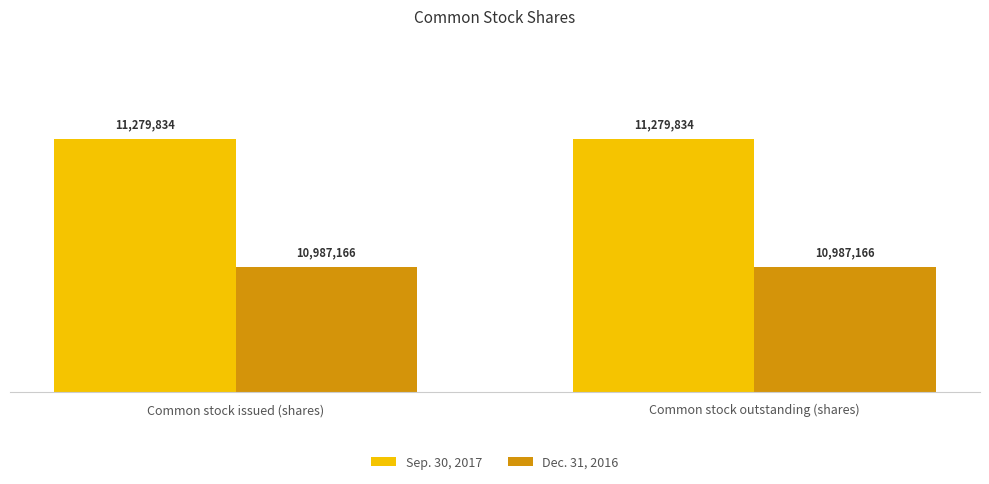

Are the bars horizontal?

No